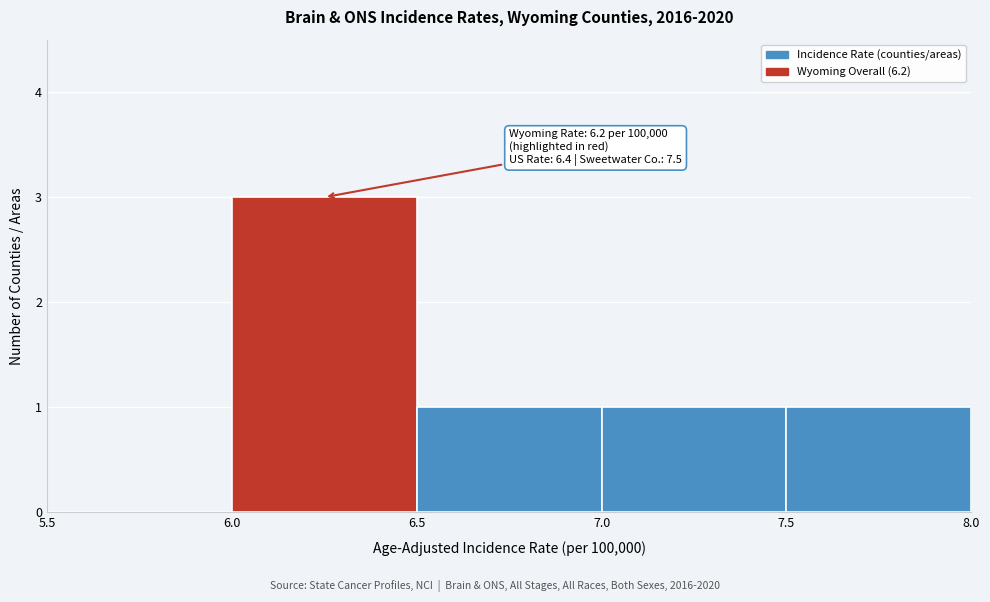

Which range on the x-axis has the tallest bar?

6.0 to 6.5